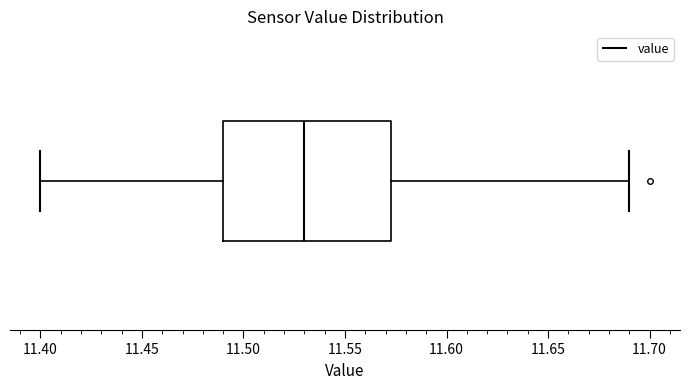

Transcribe this box plot: give where the median line is, the range the box spans, and where the two whiskers end, as read against the x-axis. The values are not printed on the chart, so give them approximately, as read against the axis.

median 11.530, box 11.490 to 11.575, whiskers 11.400 to 11.690